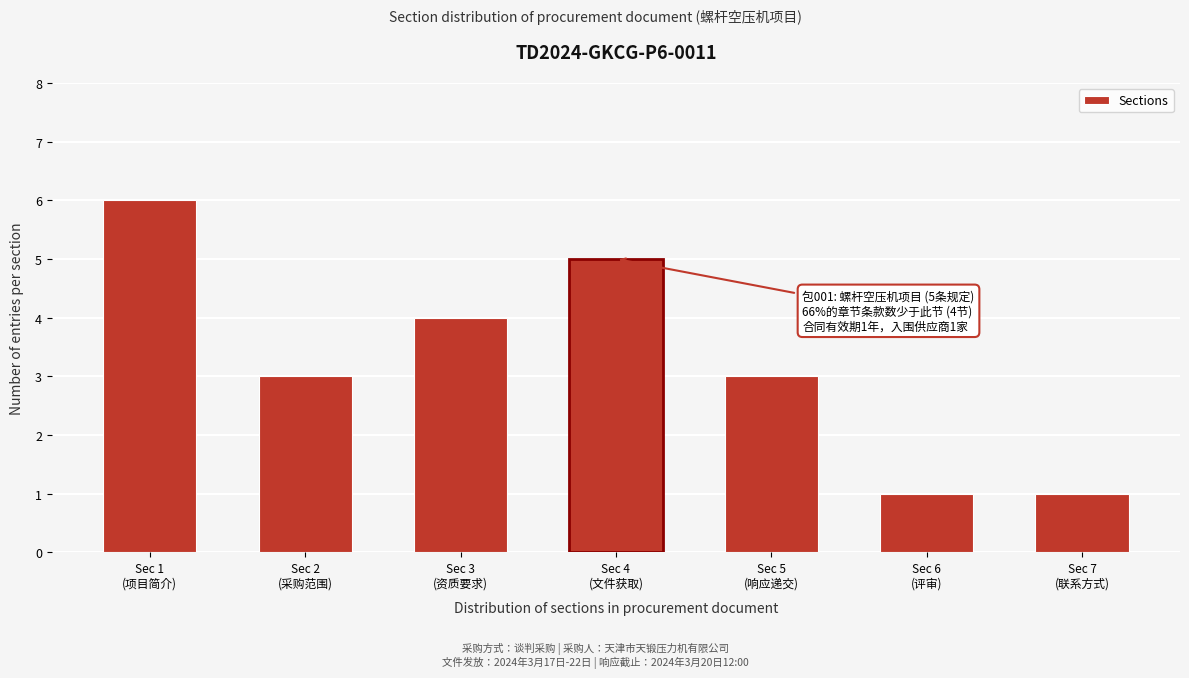

Reading left to right, list all the values displayed in this chart.

6	3	4	5	3	1	1